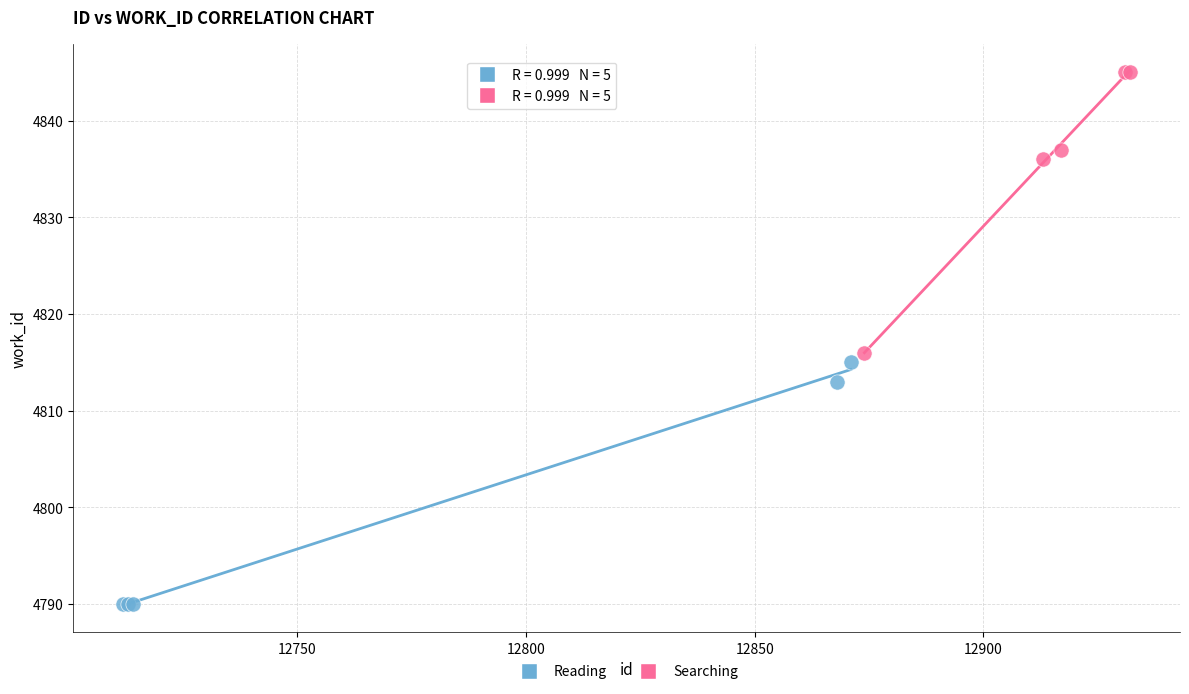

Which series reaches the minimum Y coordinate?

Reading